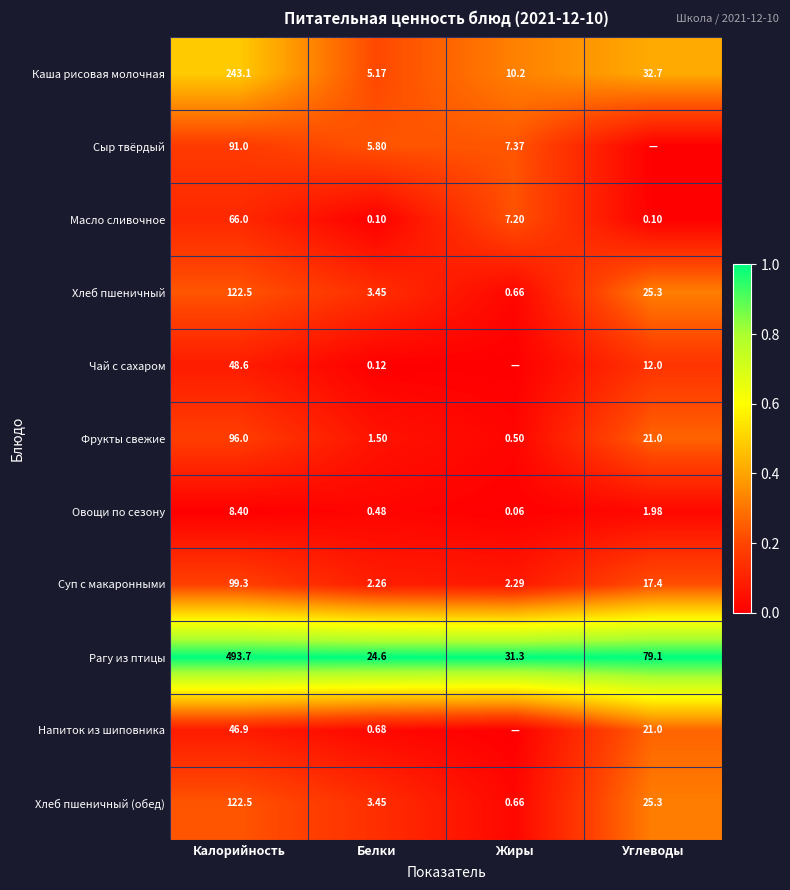

Which series changed the most between Калорийность and Белки?

Рагу из птицы